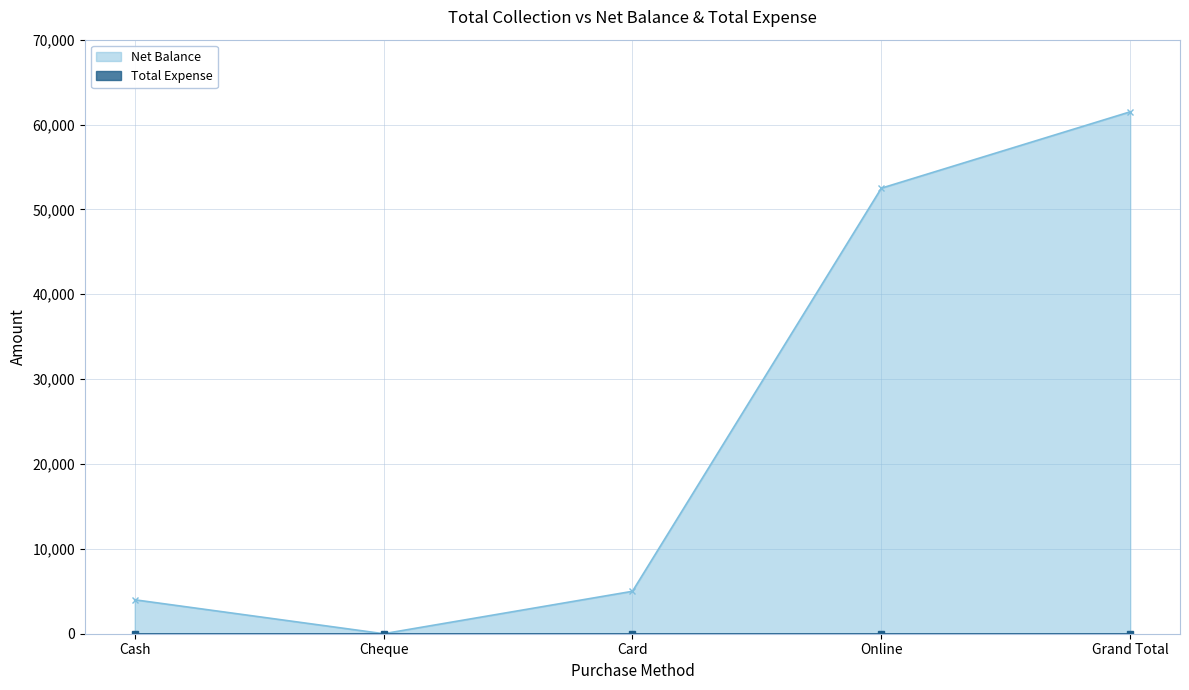

The value at Grand Total is 104820. True or false?

False